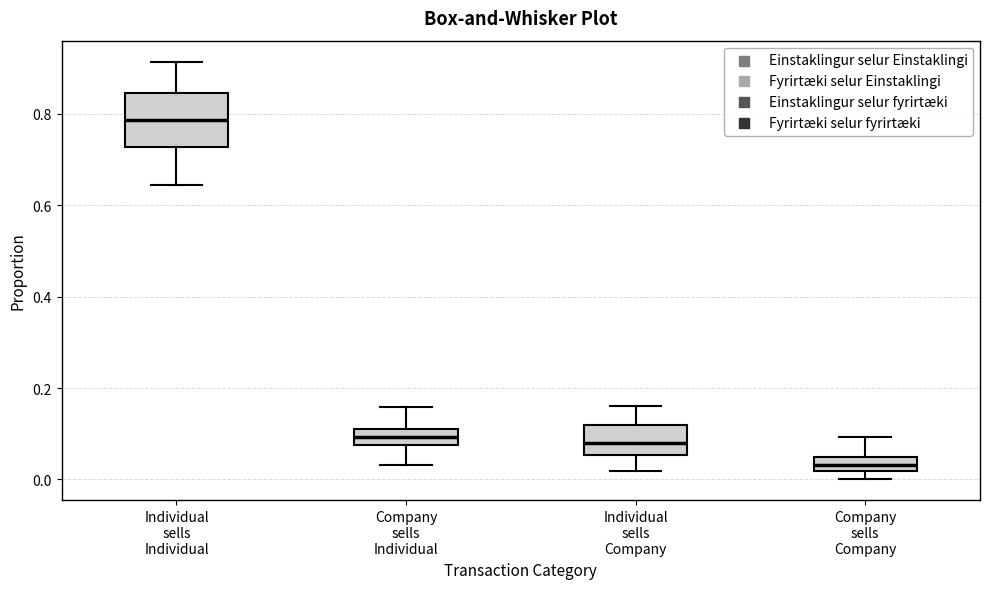

Reading left to right, transcribe this box plot: for each box, give where its median line is, the range the box spans, and where its two whiskers end, as read against the y-axis. The values are not printed on the chart, so give them approximately, as read against the axis.

Individual sells Individual: median 0.78, box 0.72 to 0.84, whiskers 0.64 to 0.92
Company sells Individual: median 0.10 (inside the box), box 0.08 to 0.10, whiskers 0.04 to 0.16
Individual sells Company: median 0.08, box 0.06 to 0.12, whiskers 0.02 to 0.16
Company sells Company: median 0.04, box 0.02 to 0.06, whiskers 0.00 to 0.10